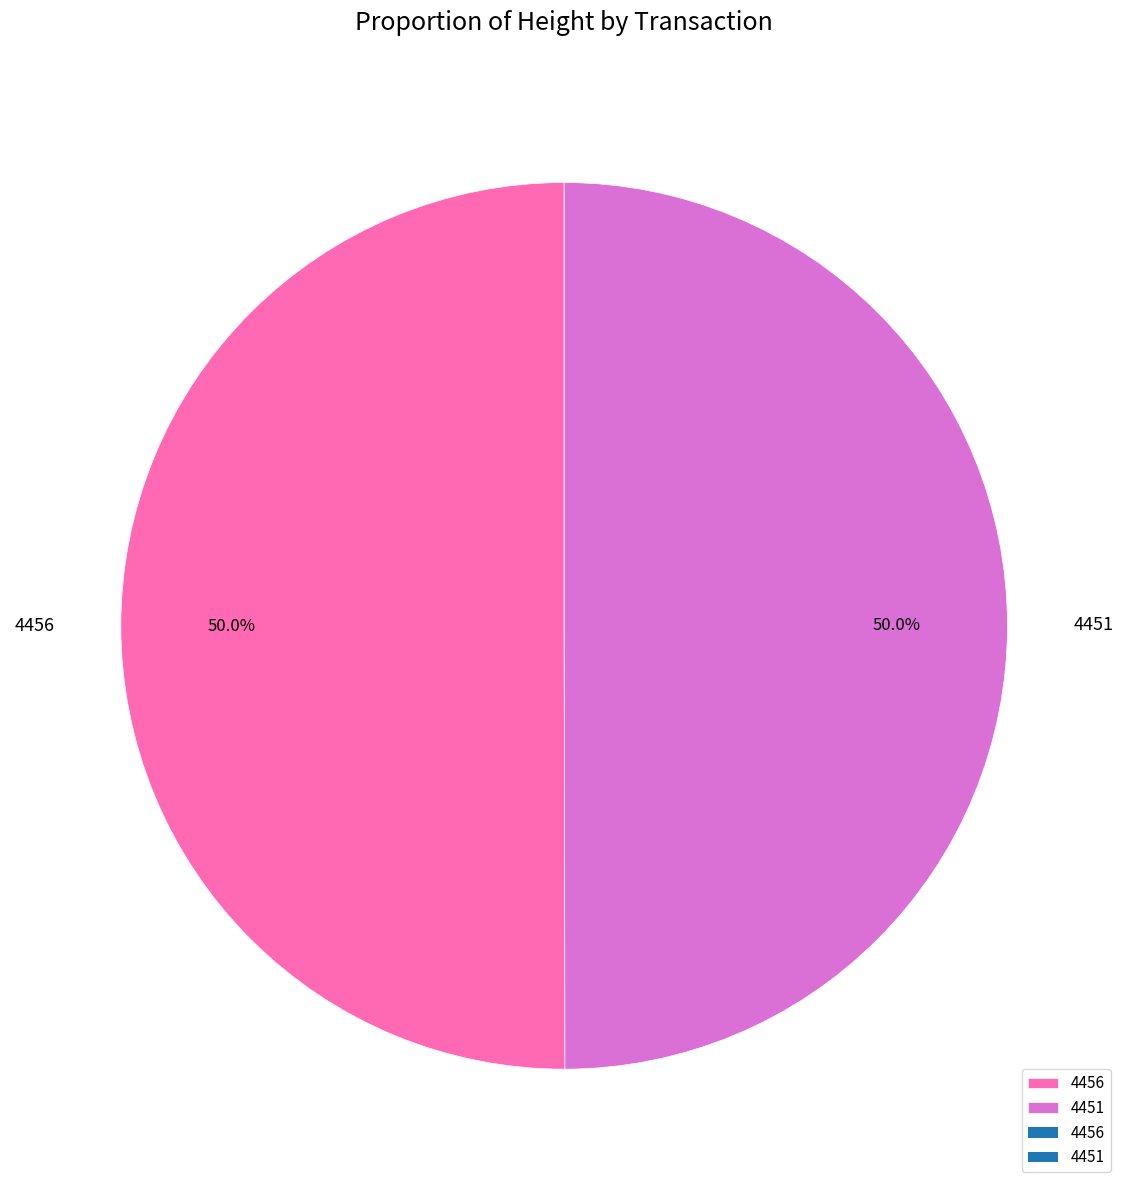

Approximately how many times larger is the value at 4456 compared to 4451?

1.0